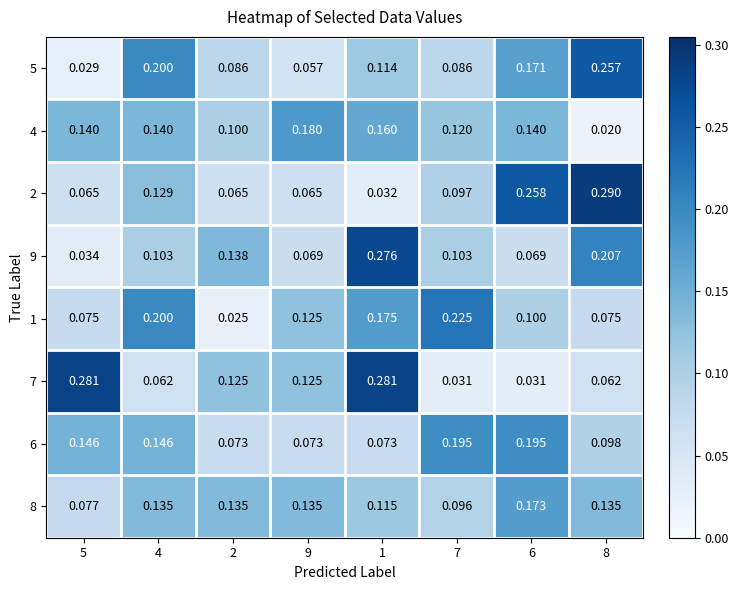

Is the value of 2 at 2 greater than the value of 1 at 2?

Yes